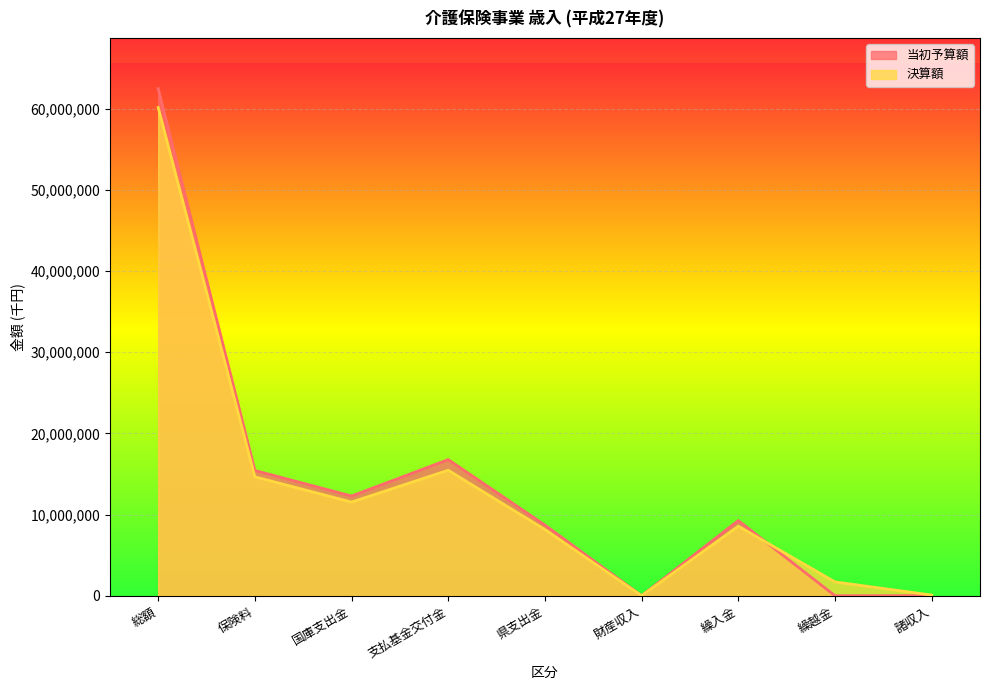

What is the total value across all series at 支払基金交付金?

32239185